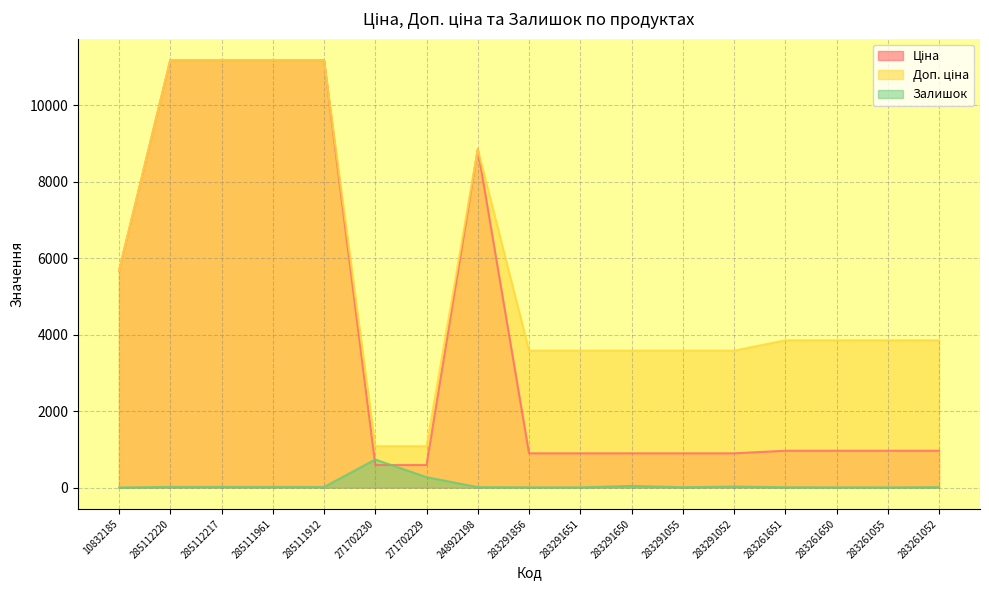

What is the average value of the Доп. ціна series?

5575.3